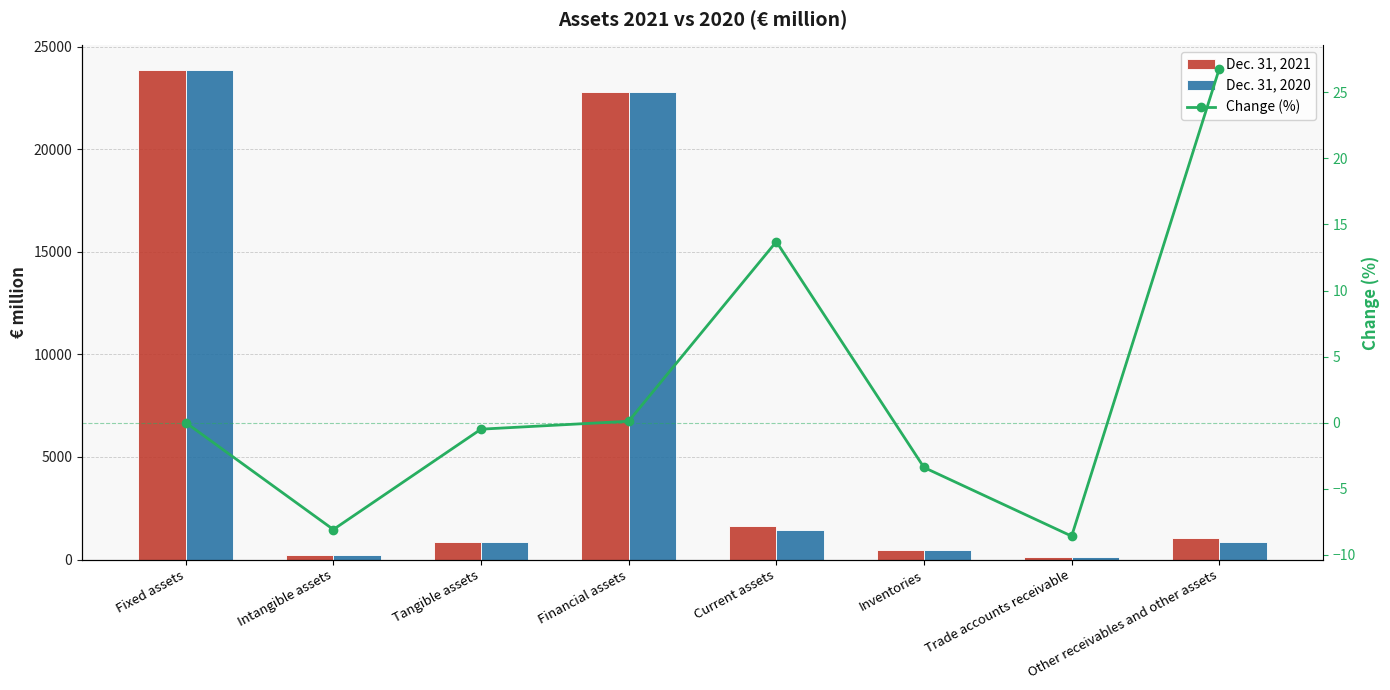

What is the value of the Change (%) bar at the 7th from the left?

-8.6